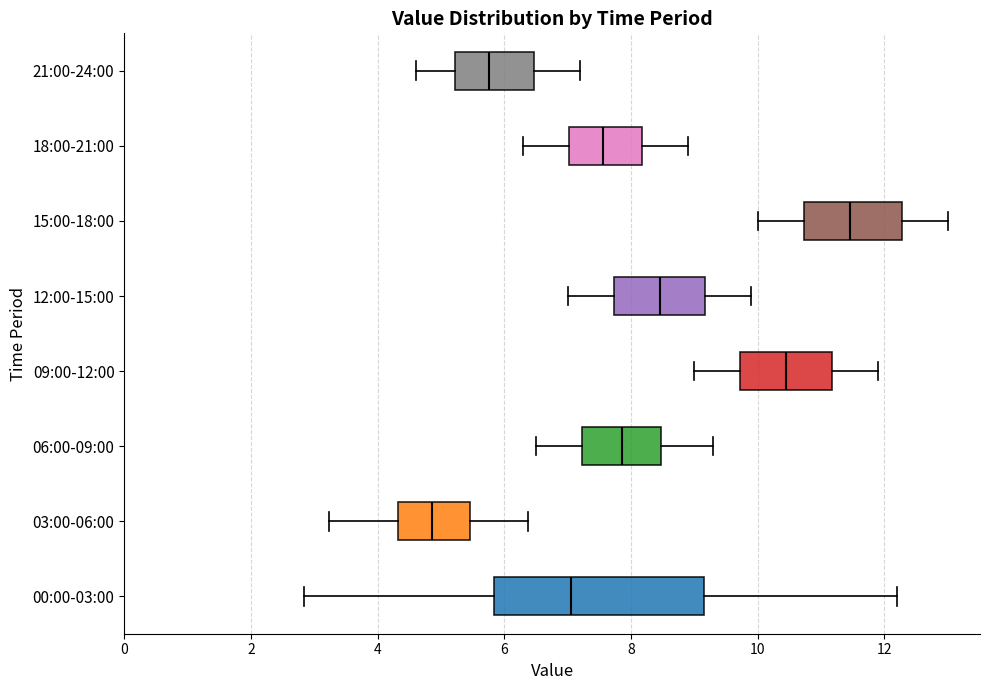

Where does the right whisker of the box for 12:00-15:00 end on the x-axis? The values are not printed on the chart, so give them approximately, as read against the axis.

10.0